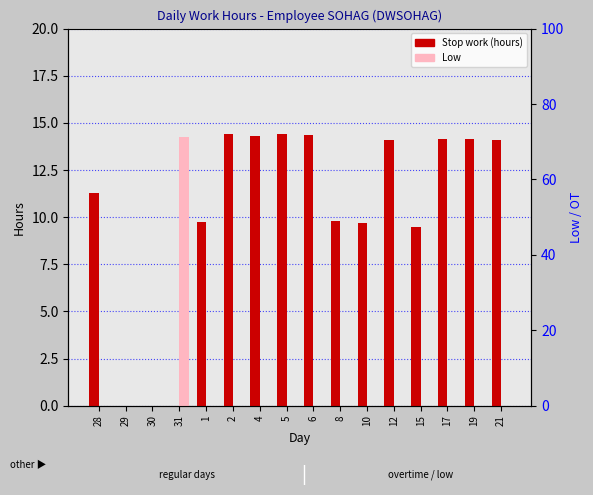

How many data points does each series have?

16